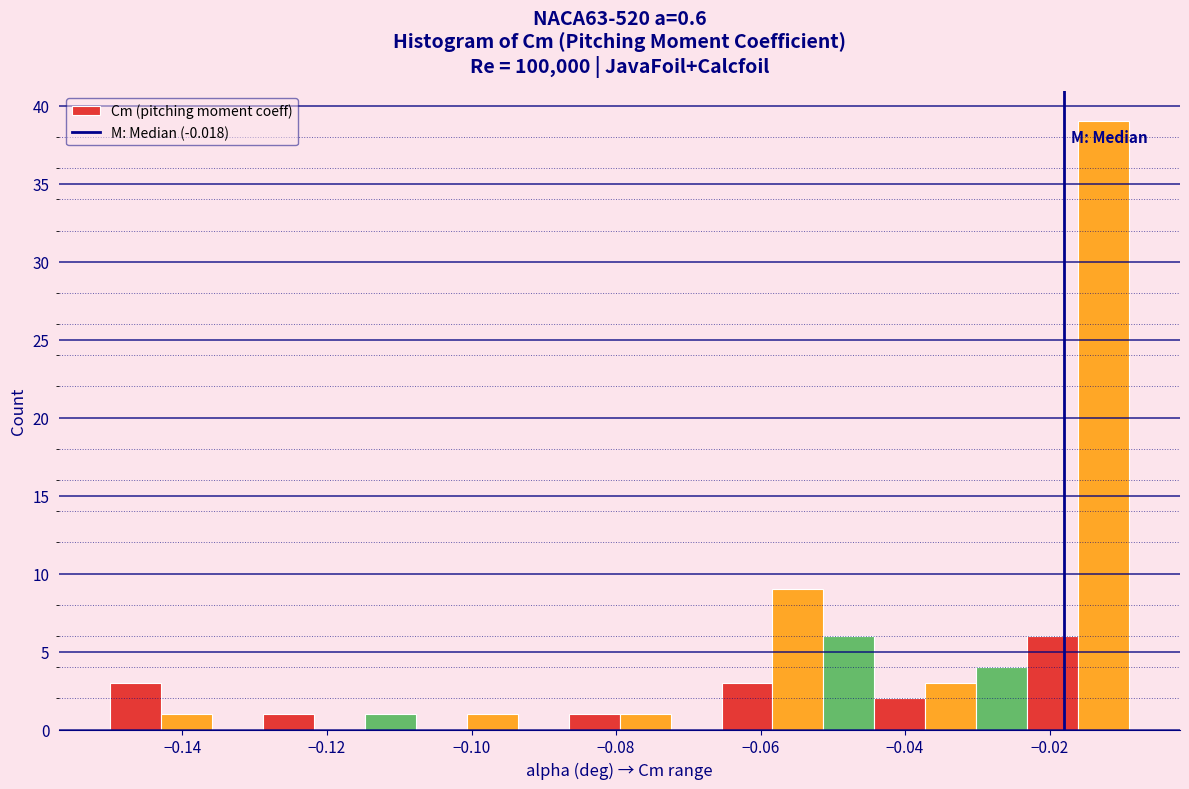

Around what value on the x-axis is the tallest bar? Give the approximate position of its centre, as read against the axis.

-0.012